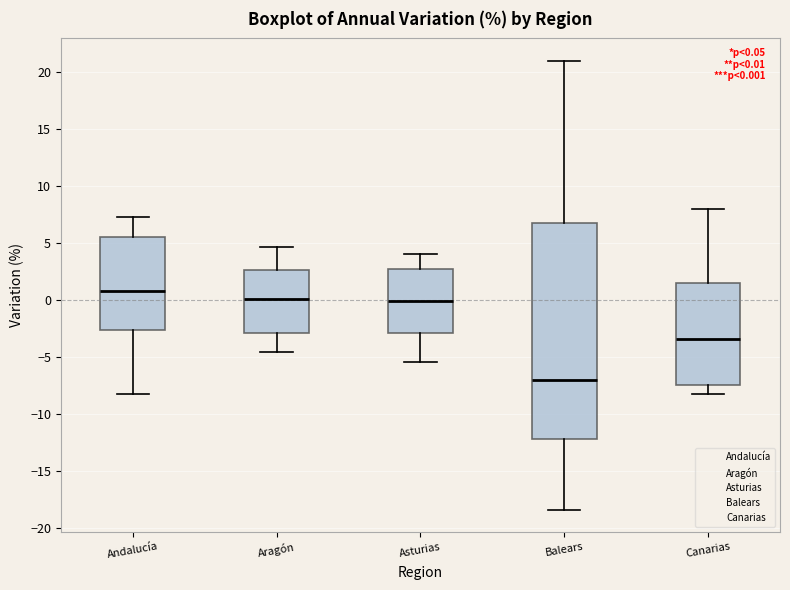

Which box is the tallest, from its lower edge to its upper edge?

Balears